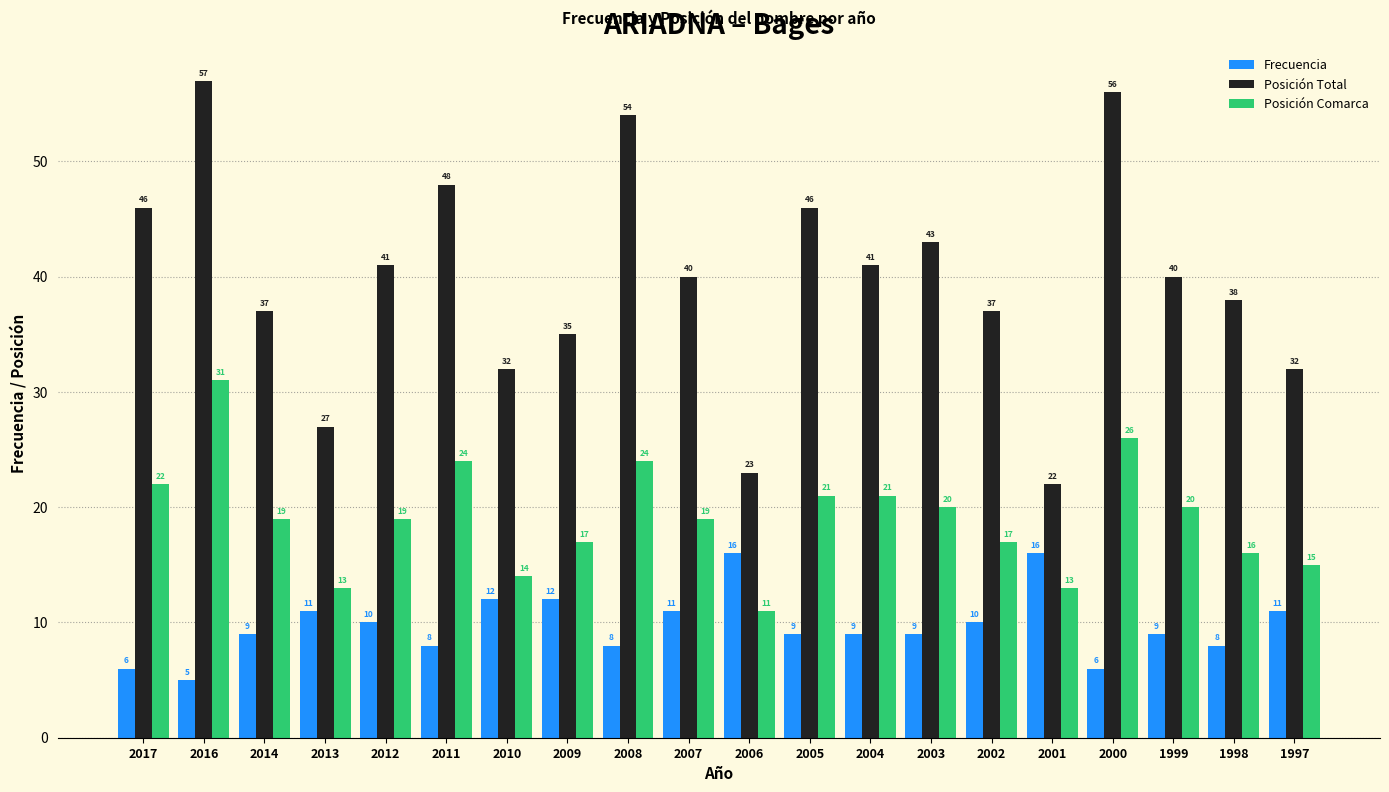

What is the approximate value of Posición Total at 2005, to the nearest 5?

45